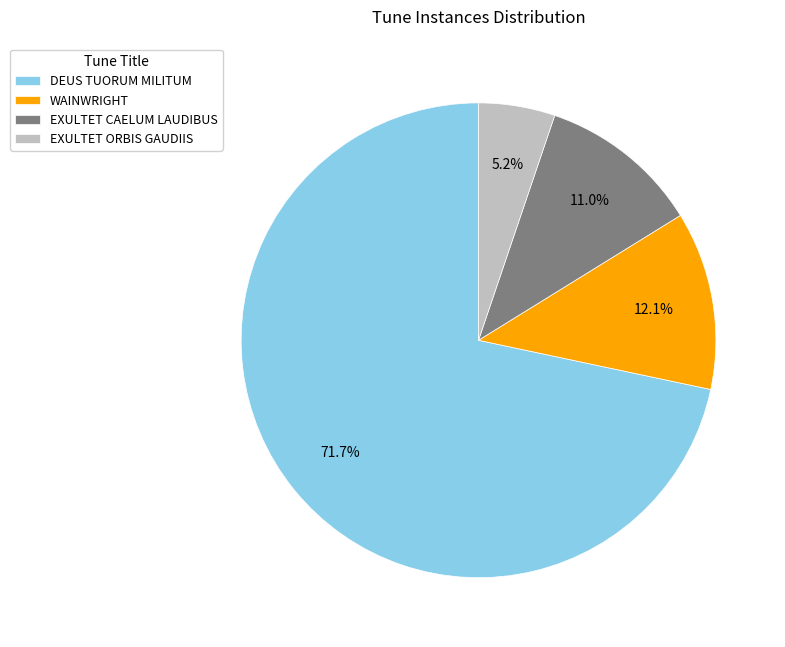

To the nearest percent, what portion does DEUS TUORUM MILITUM represent?

72%